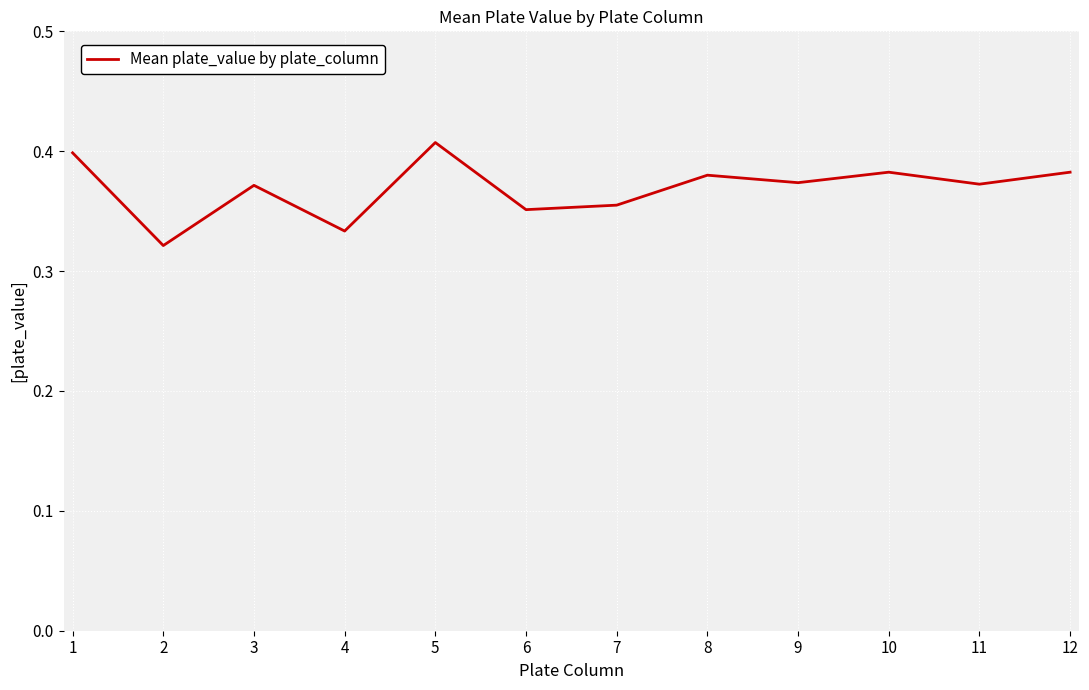

What is the change in value from 2 to 12?

+0.1